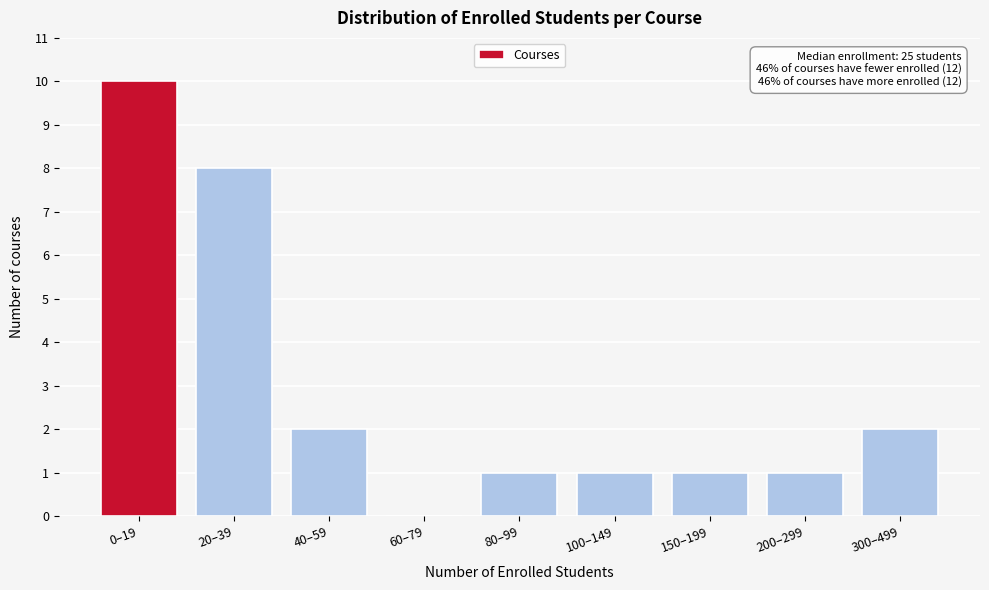

Reading right to left, what are all the values shown in this chart?

300–499=2	200–299=1	150–199=1	100–149=1	80–99=1	60–79=0	40–59=2	20–39=8	0–19=10